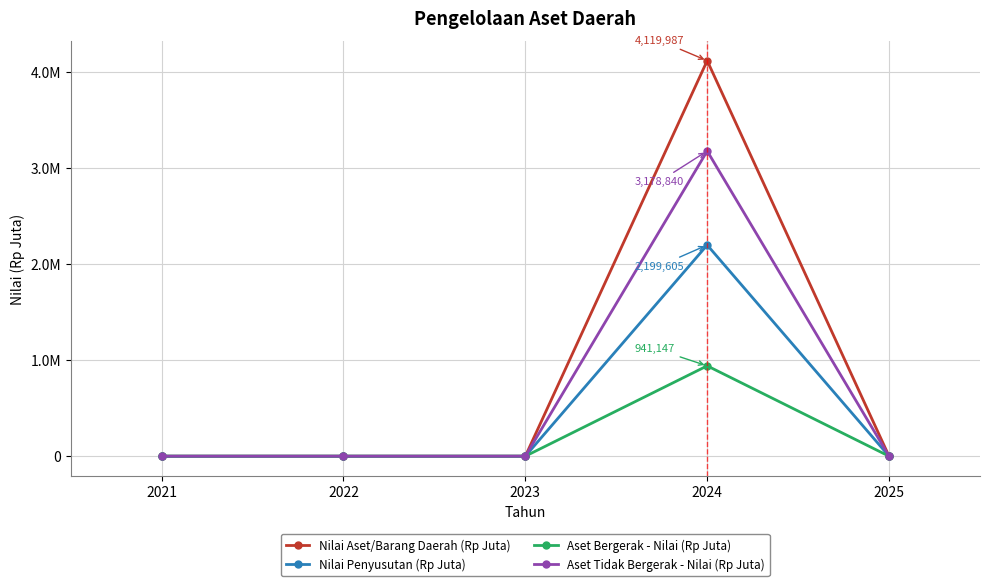

Reading left to right, what are all the values shown in this chart?

Nilai Aset/Barang Daerah (Rp Juta): 2021=0	2022=0	2023=0	2024=4119987	2025=0
Nilai Penyusutan (Rp Juta): 2021=0	2022=0	2023=0	2024=2199605	2025=0
Aset Bergerak - Nilai (Rp Juta): 2021=0	2022=0	2023=0	2024=941147	2025=0
Aset Tidak Bergerak - Nilai (Rp Juta): 2021=0	2022=0	2023=0	2024=3178840	2025=0